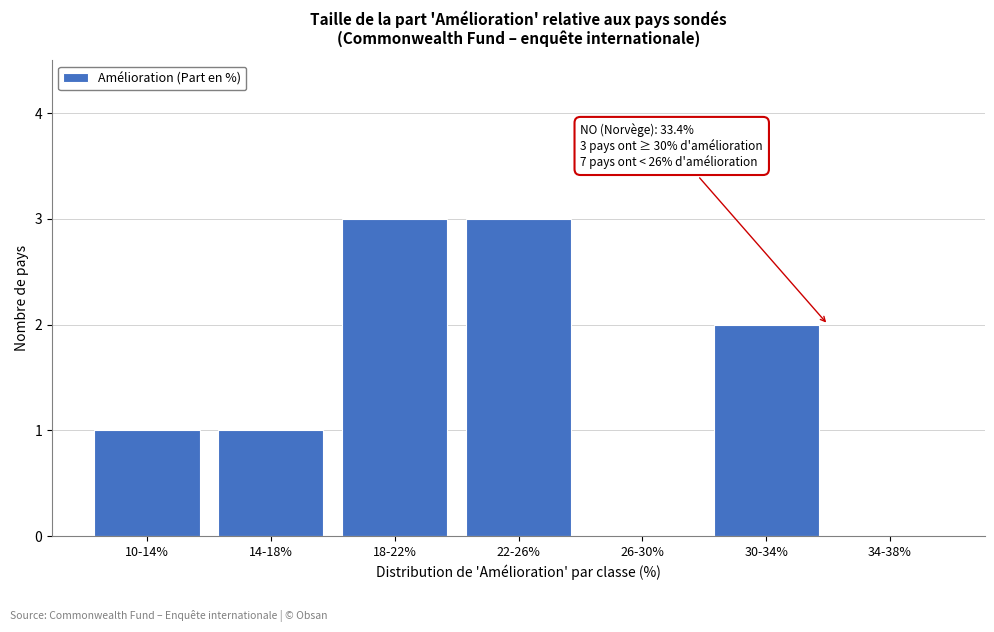

Reading right to left, list all the values displayed in this chart.

34-38%=0	30-34%=2	26-30%=0	22-26%=3	18-22%=3	14-18%=1	10-14%=1